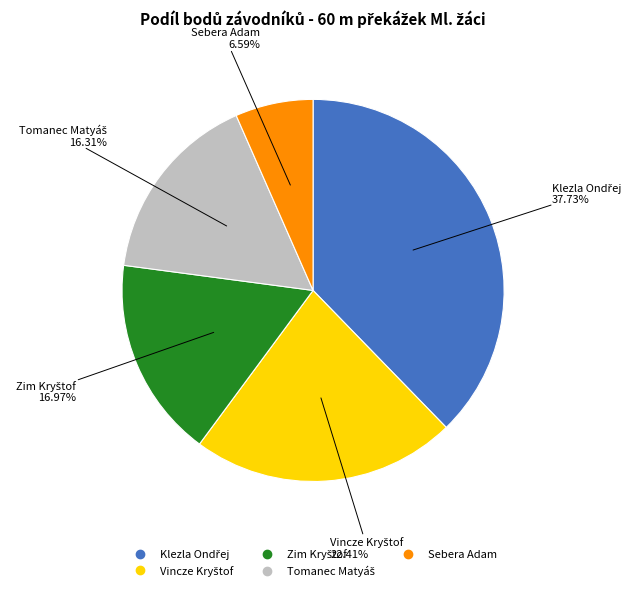

Count the number of slices in the pie.

5